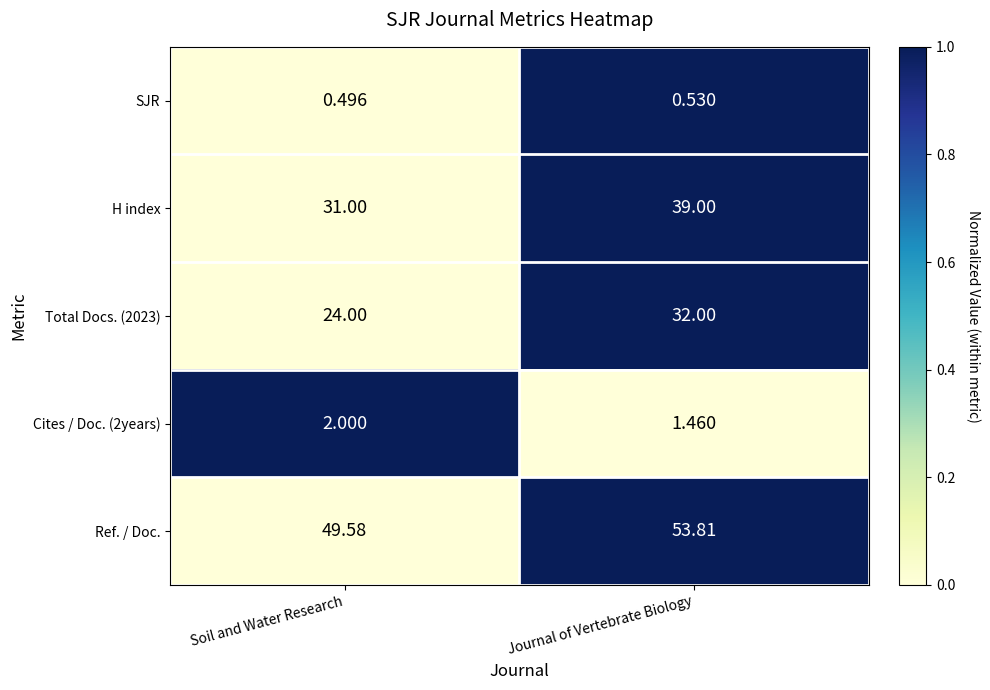

Count the number of categories in the chart.

2